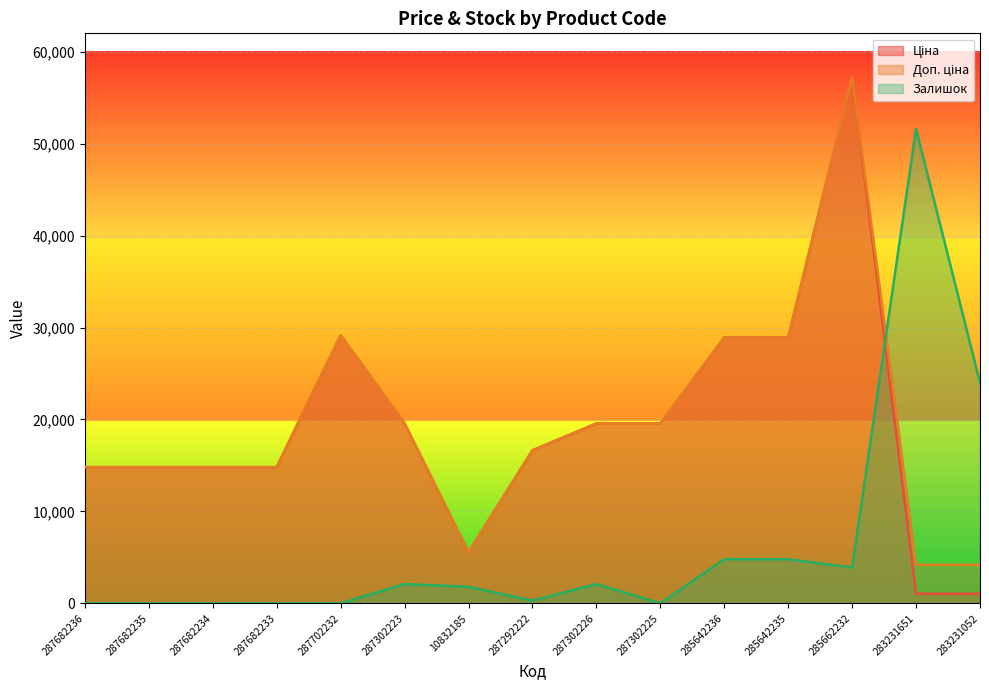

At which label does Ціна reach its minimum?

283231651